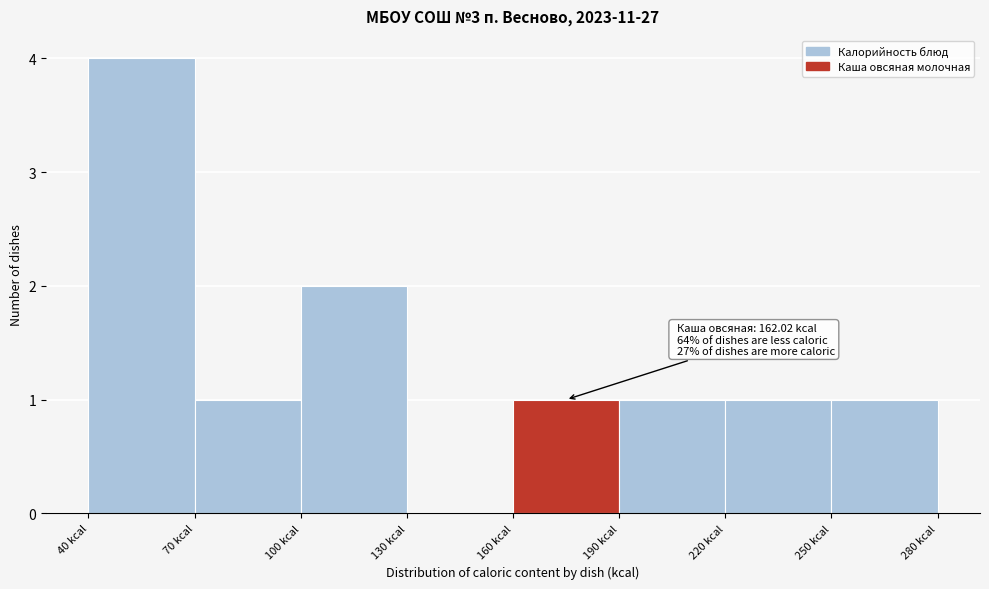

Which range on the x-axis has the tallest bar?

40 to 70